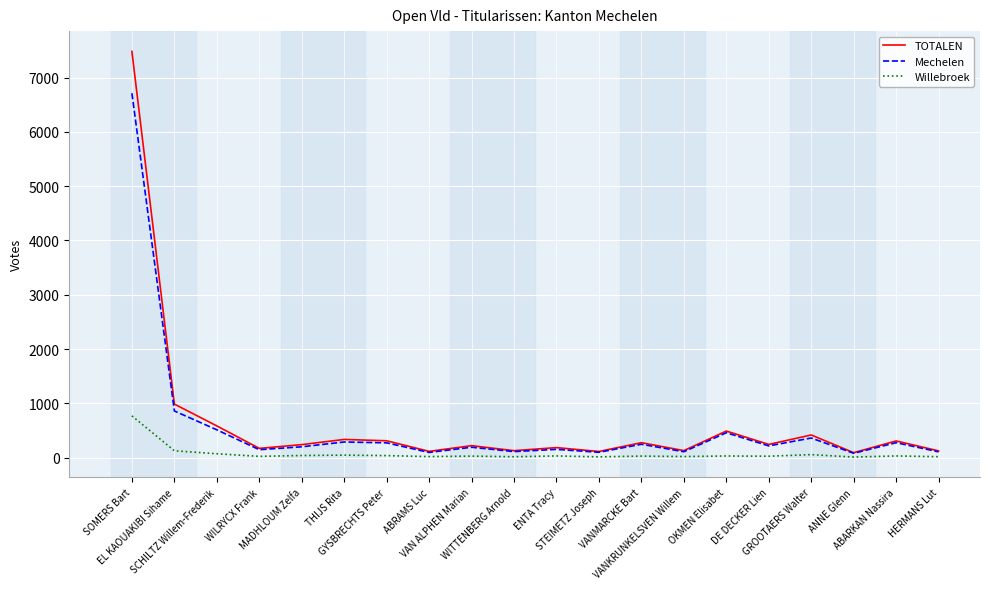

Rank the series by their maximum value, from lowest to highest.

Willebroek, Mechelen, TOTALEN